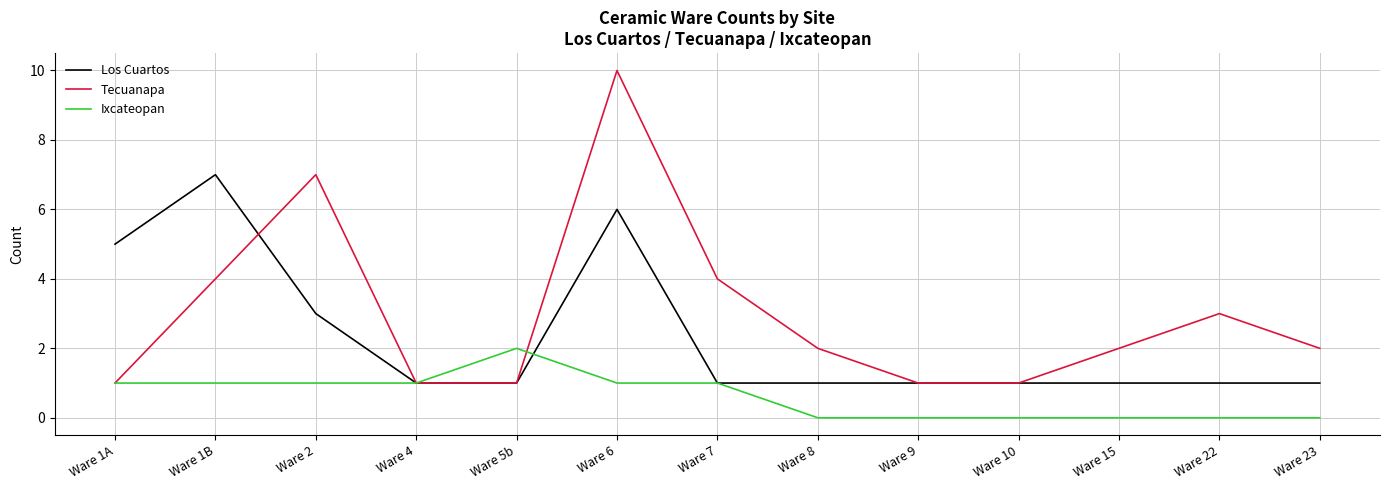

The value of Ixcateopan at Ware 15 is 0. True or false?

True